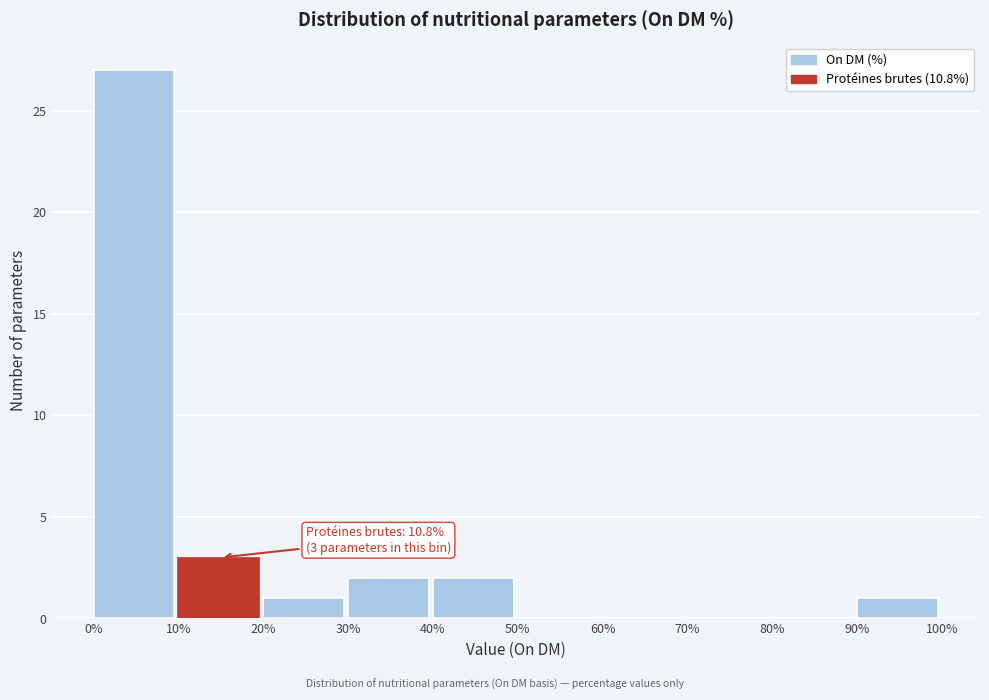

Which range on the x-axis has the tallest bar?

0% to 10%